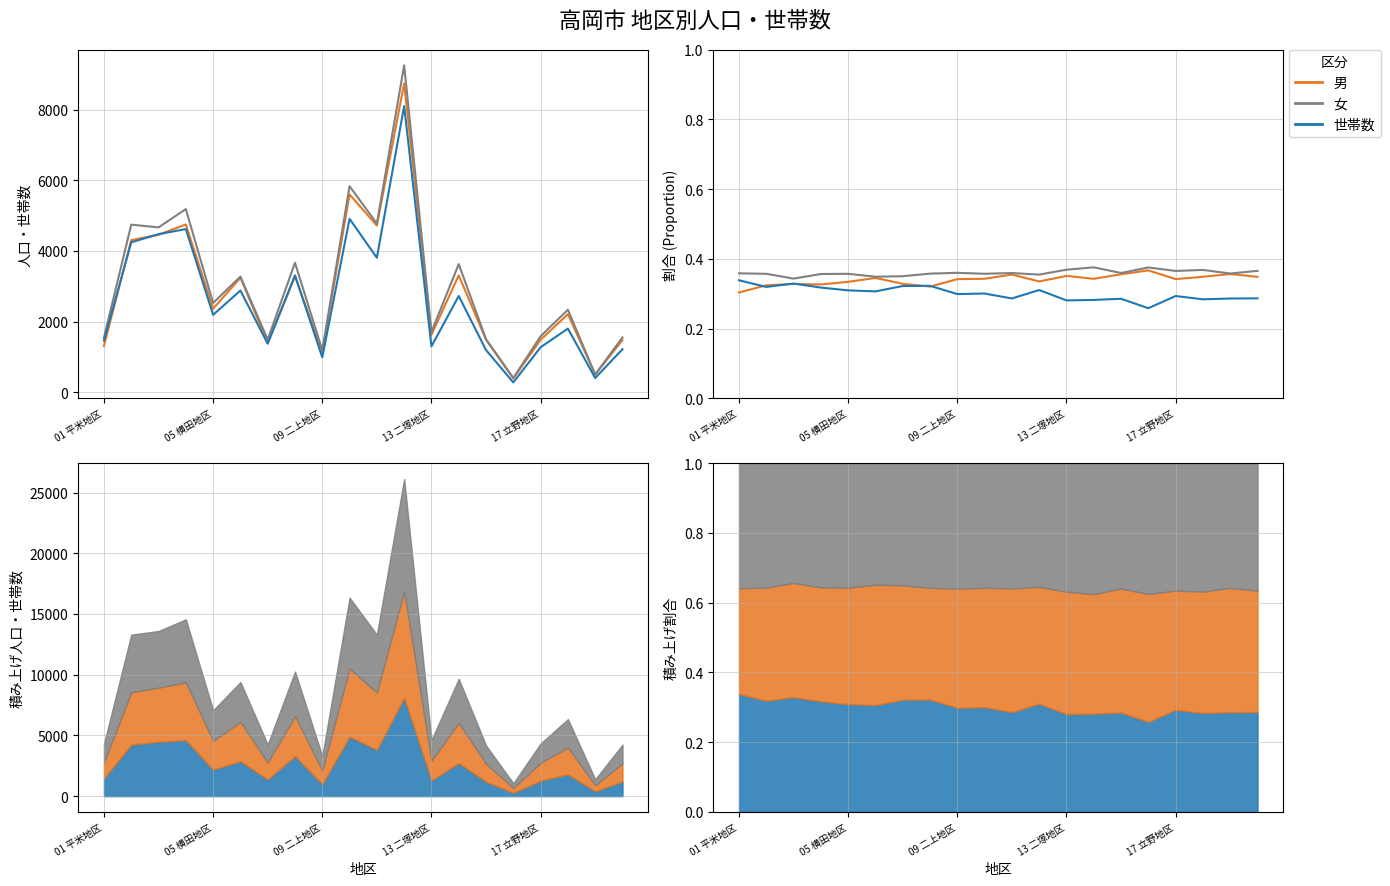

What is the value of the 男 point at the 4th from the left?

0.3